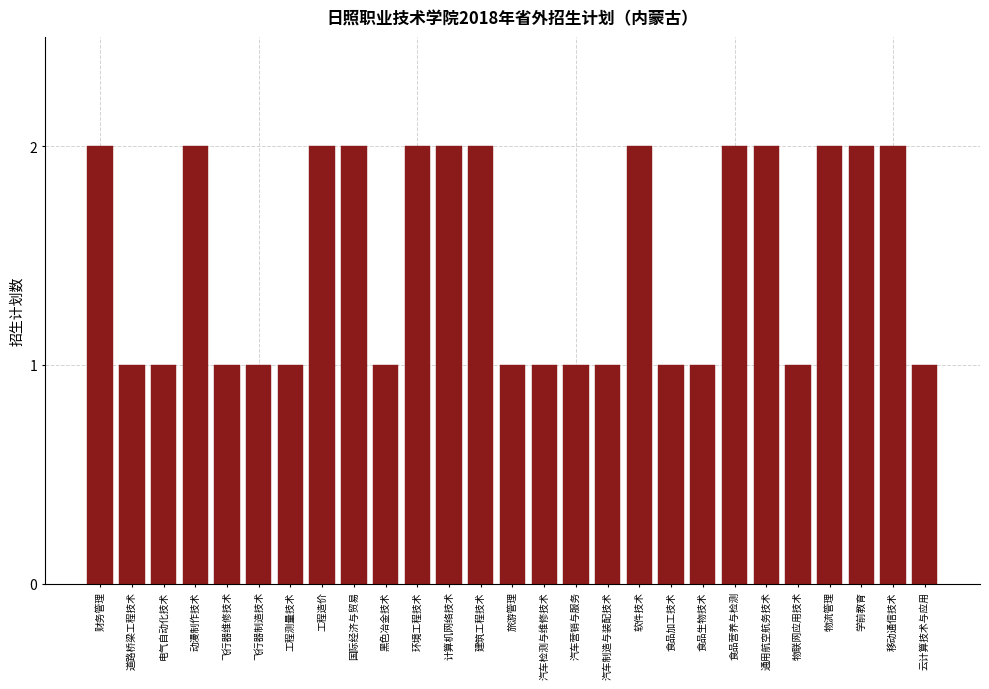

Reading left to right, transcribe all the data shown in this chart.

财务管理=2	道路桥梁工程技术=1	电气自动化技术=1	动漫制作技术=2	飞行器维修技术=1	飞行器制造技术=1	工程测量技术=1	工程造价=2	国际经济与贸易=2	黑色冶金技术=1	环境工程技术=2	计算机网络技术=2	建筑工程技术=2	旅游管理=1	汽车检测与维修技术=1	汽车营销与服务=1	汽车制造与装配技术=1	软件技术=2	食品加工技术=1	食品生物技术=1	食品营养与检测=2	通用航空航务技术=2	物联网应用技术=1	物流管理=2	学前教育=2	移动通信技术=2	云计算技术与应用=1